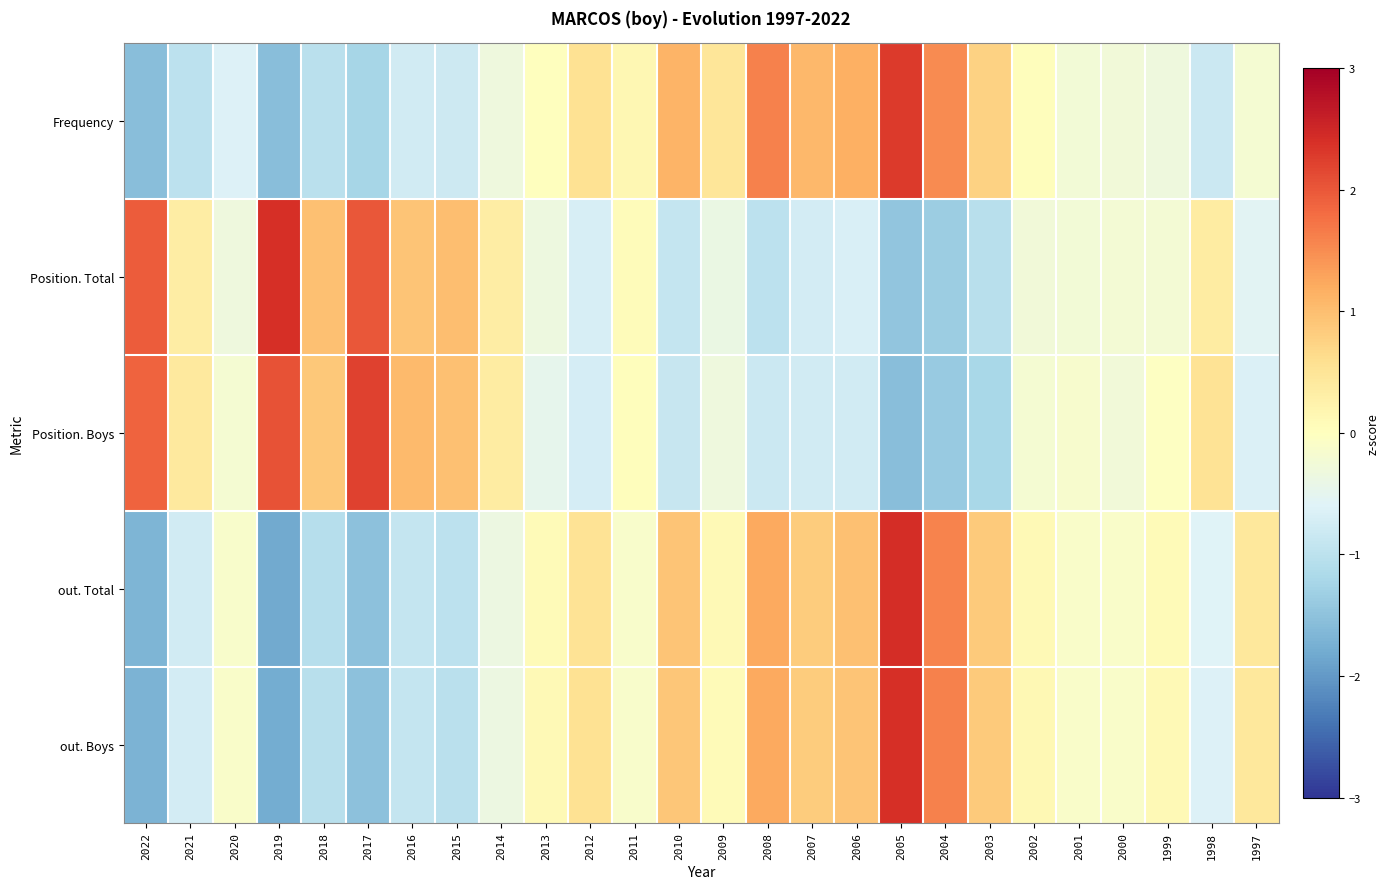

At which category is the sum across all series the highest?

2005